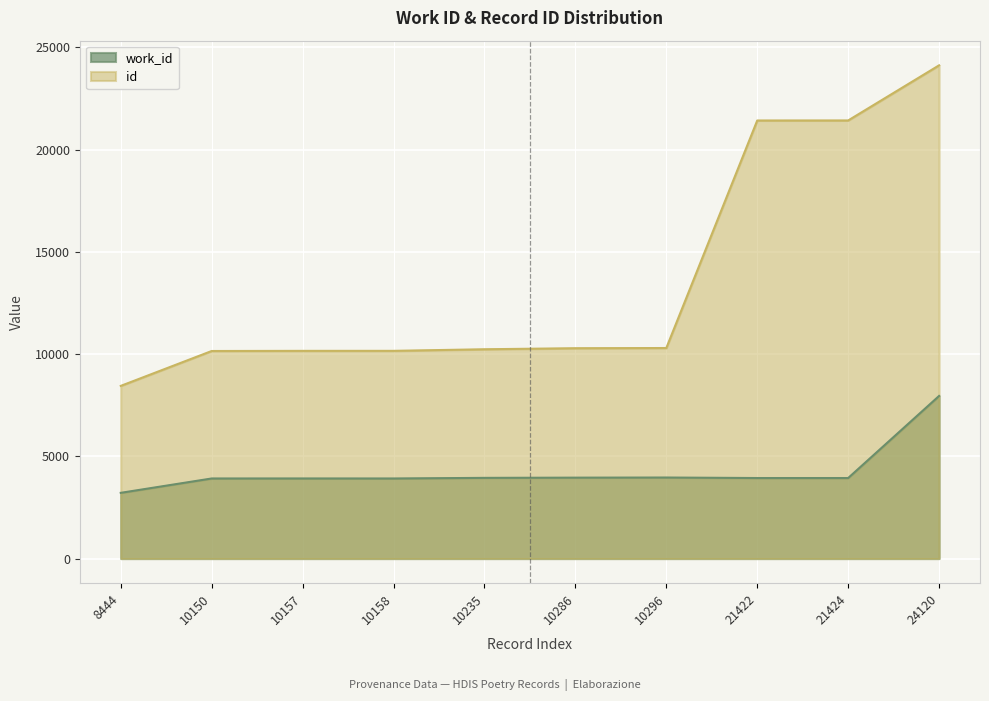

Which category has the highest value in the work_id series?

24120